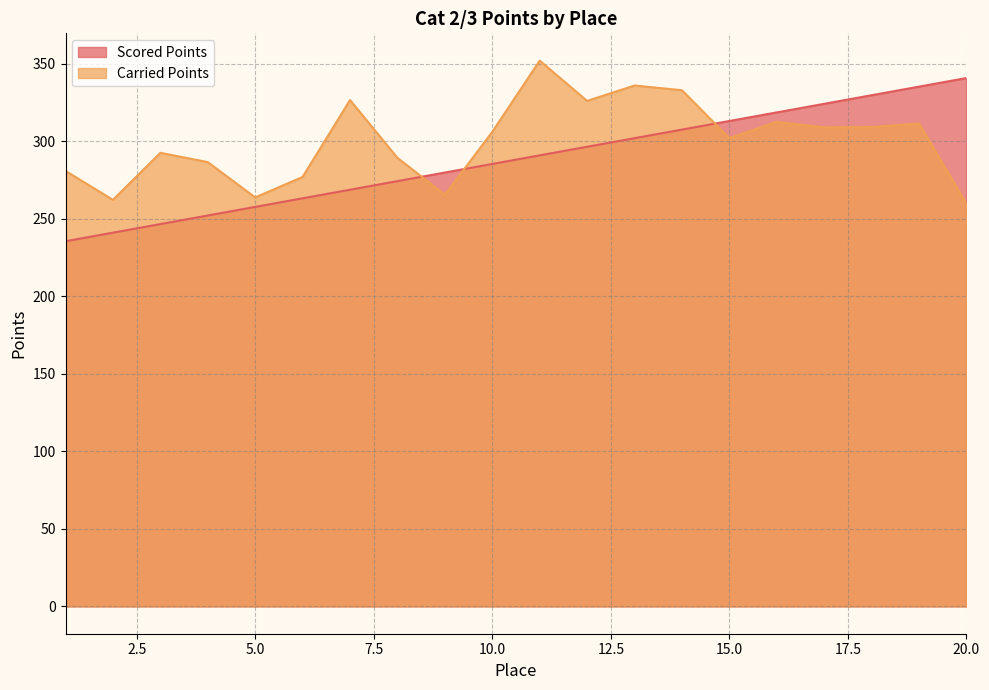

Which series has the widest spread of values?

Scored Points